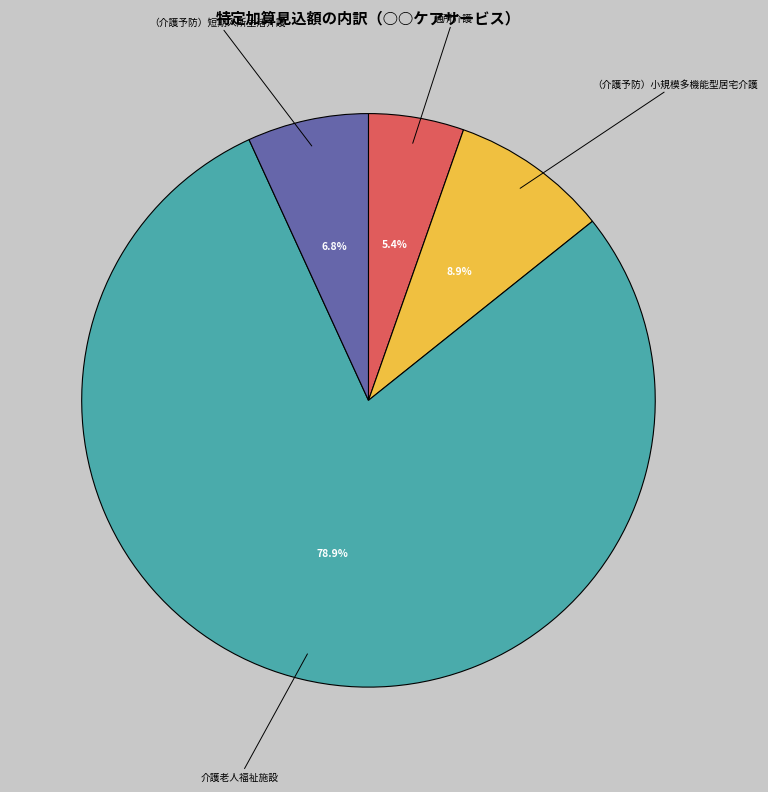

To the nearest percent, what is the difference between the largest and smallest slice percentages?

74%